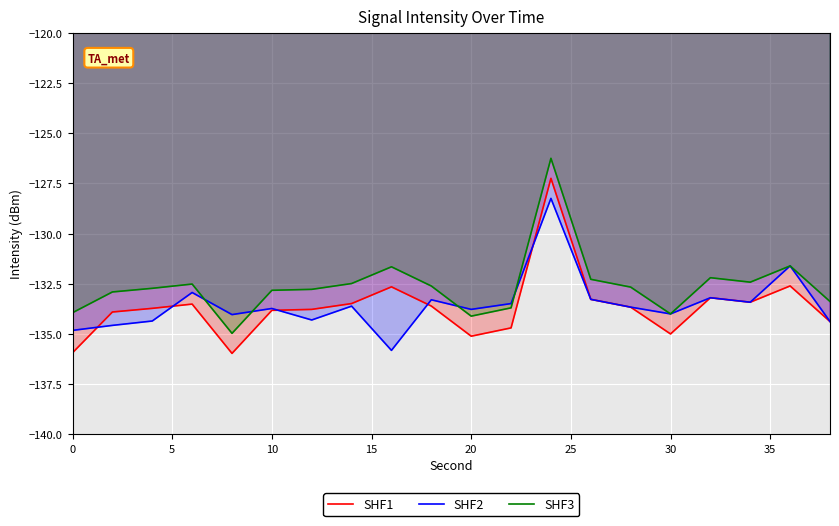

The SHF3 series shows -63.6 at 20. True or false?

False